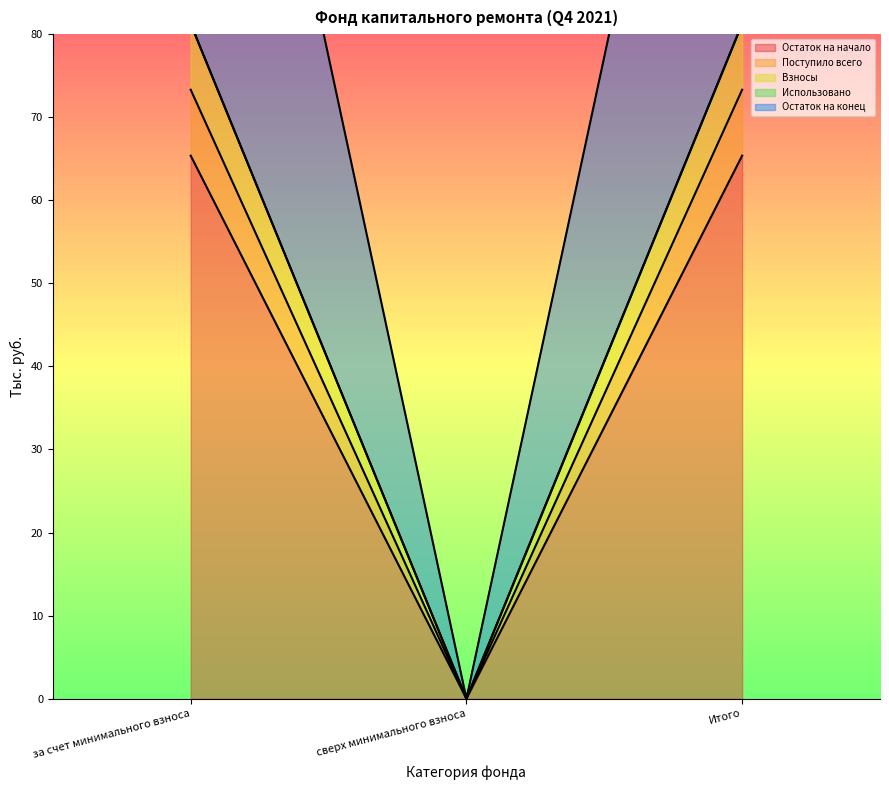

Between Итого and сверх минимального взноса, which is larger?

Итого